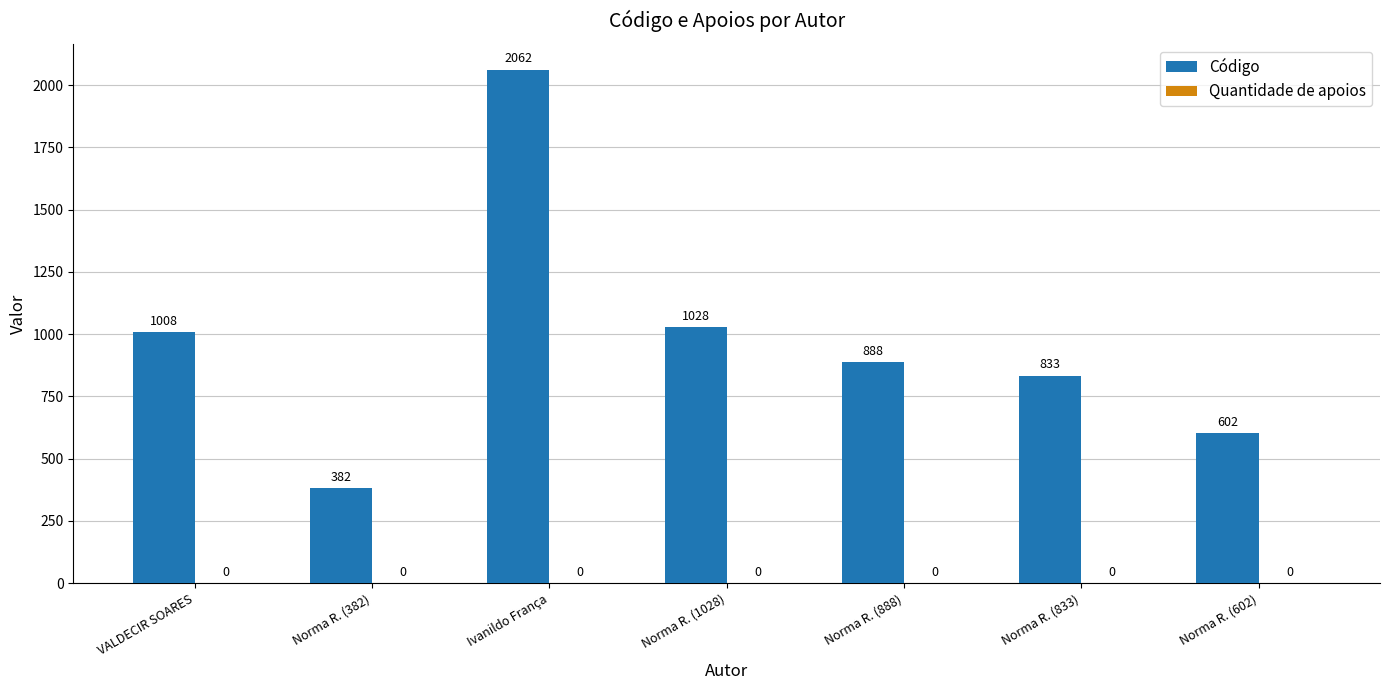

Which label corresponds to the smallest value in the chart?

Norma R. (382)